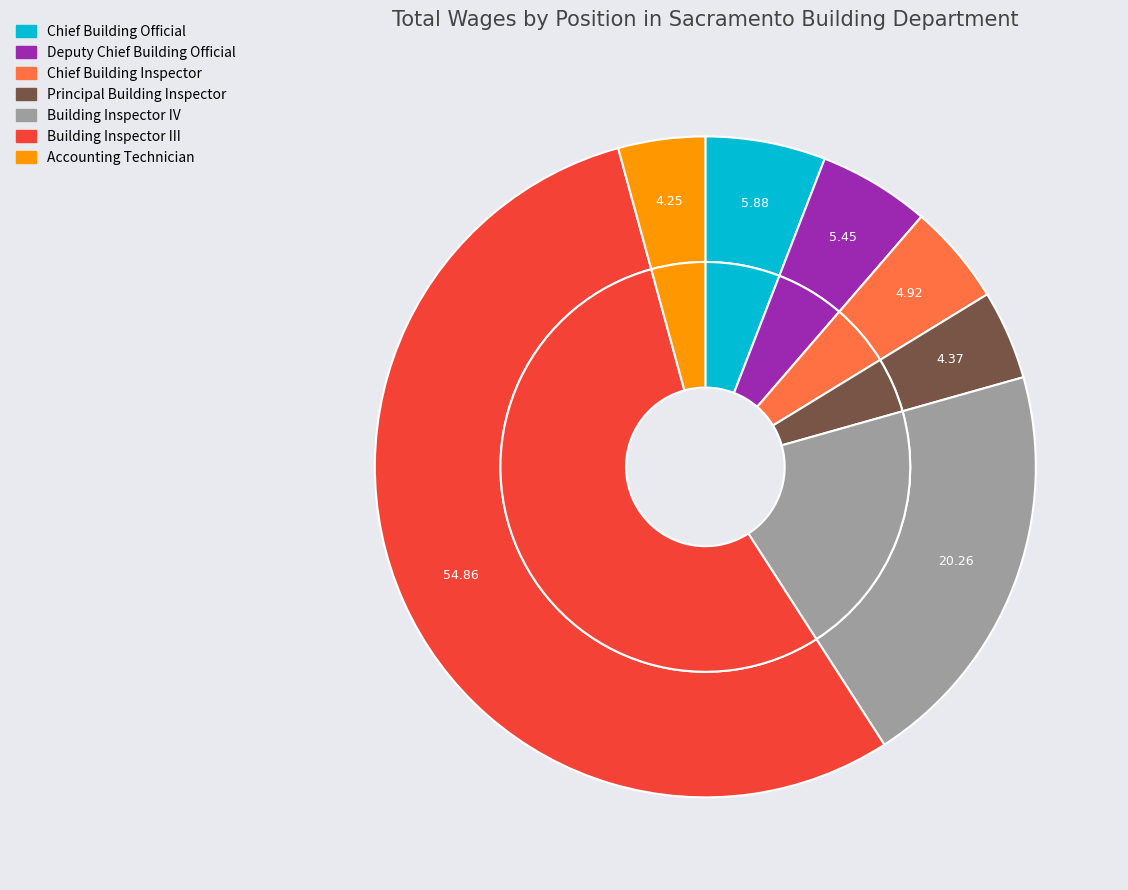

True or false: Building Inspector III accounts for 55% of the total.

True